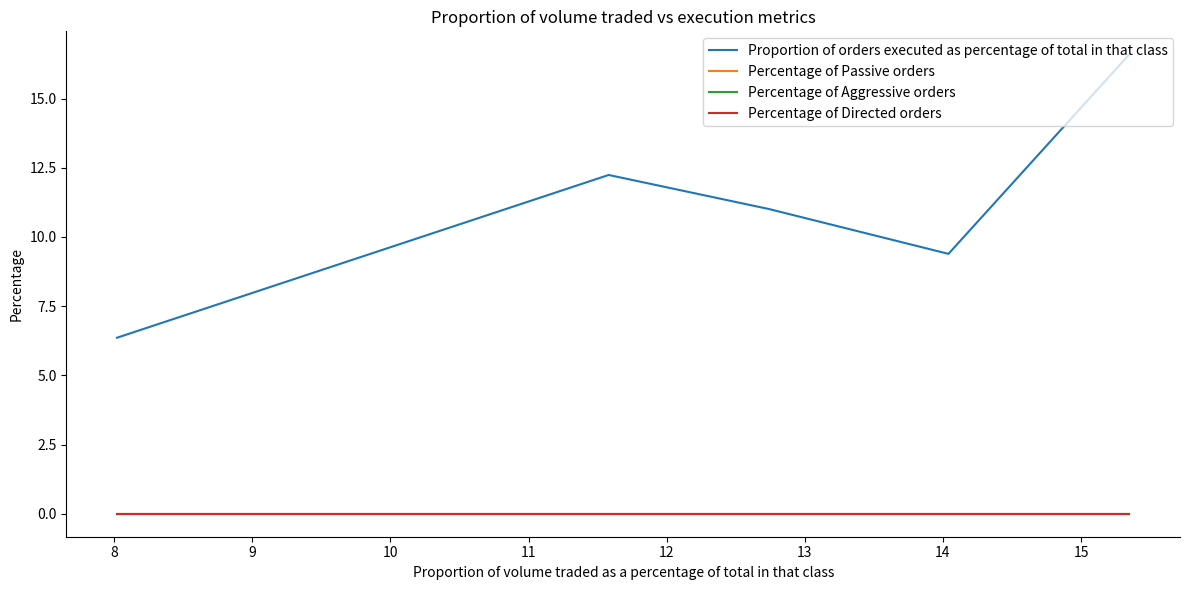

Rank the series at 10 from lowest to highest value.

Percentage of Passive orders, Percentage of Aggressive orders, Percentage of Directed orders, Proportion of orders executed as percentage of total in that class